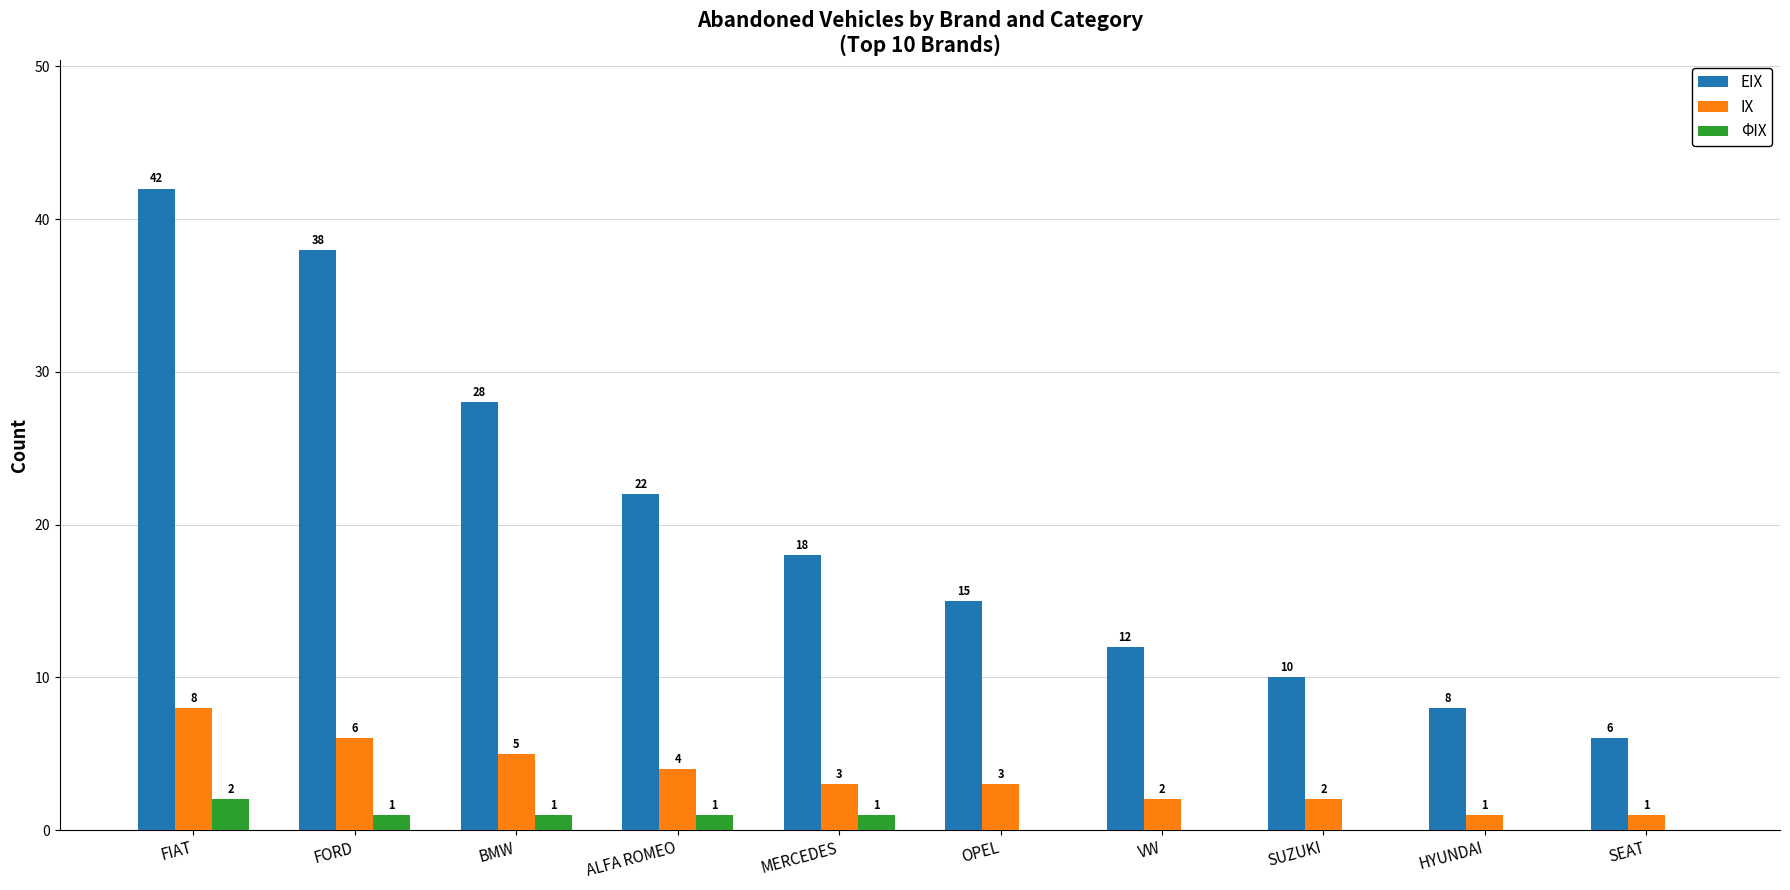

Which label corresponds to the largest value in the chart?

FIAT